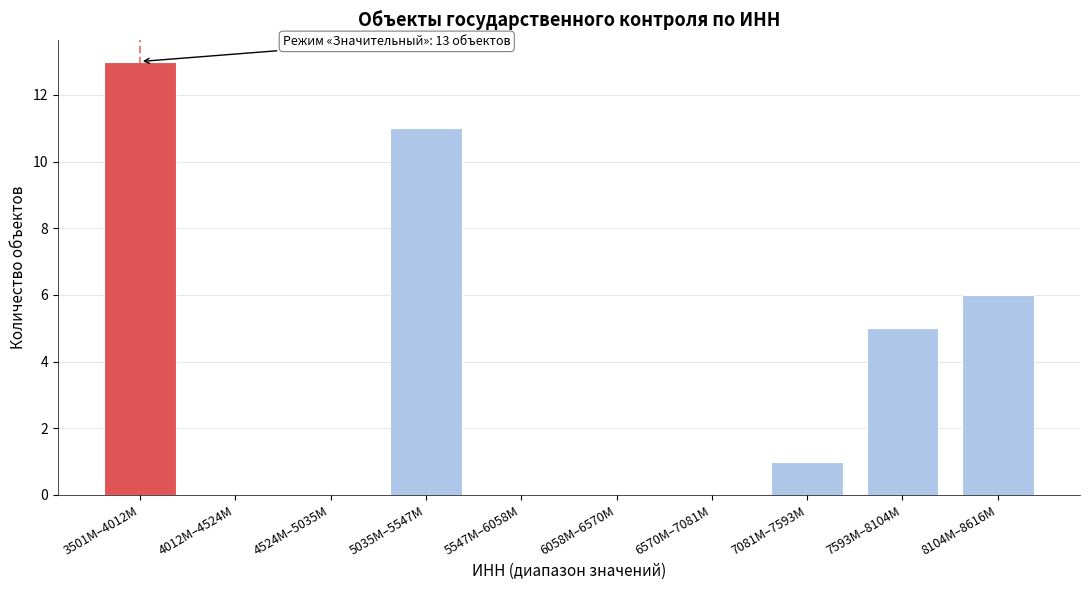

Reading left to right, extract all data points from this chart.

3501M–4012M=13	4012M–4524M=0	4524M–5035M=0	5035M–5547M=11	5547M–6058M=0	6058M–6570M=0	6570M–7081M=0	7081M–7593M=1	7593M–8104M=5	8104M–8616M=6